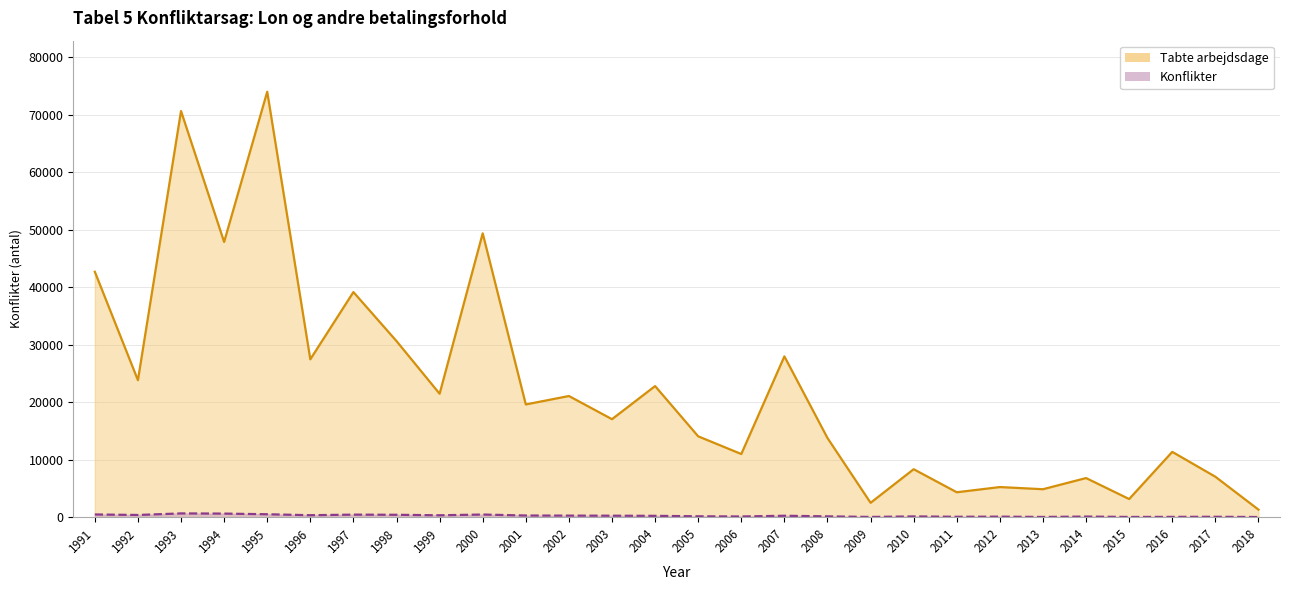

What is the spread (max minus min) of values at 2011?

4265